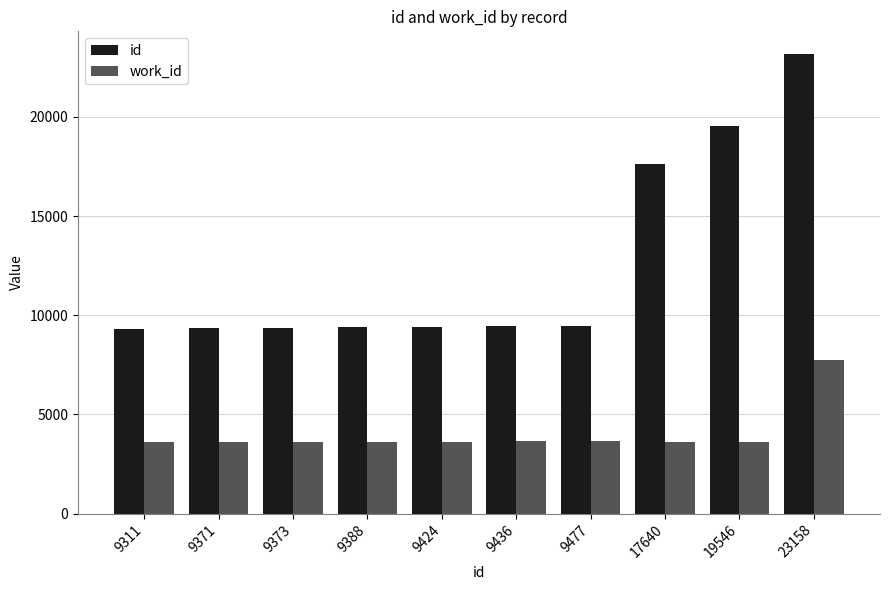

The value of work_id at 9371 is 5098. True or false?

False